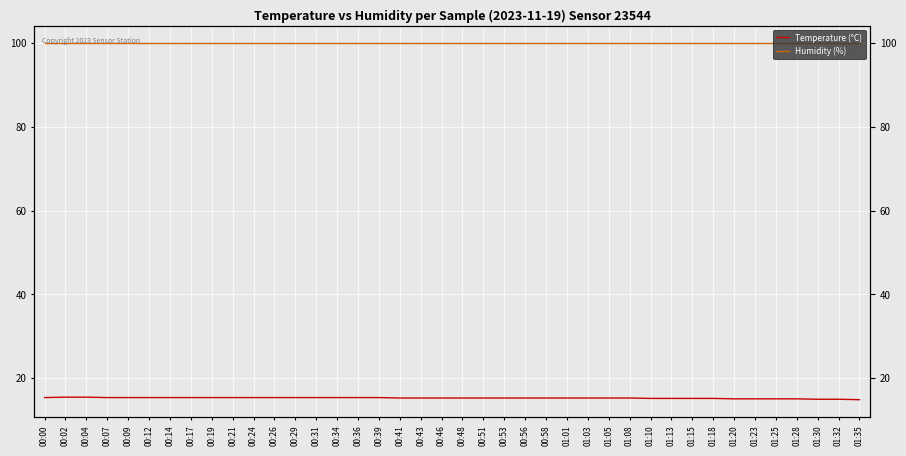

Count the number of data series in this chart.

2